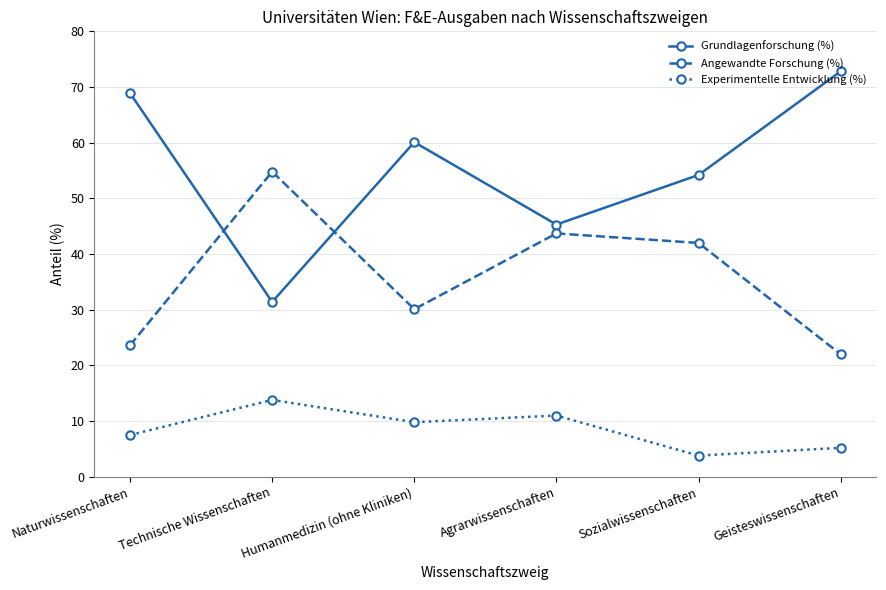

True or false: Angewandte Forschung (%) has a value of 54.8 at Technische Wissenschaften.

True